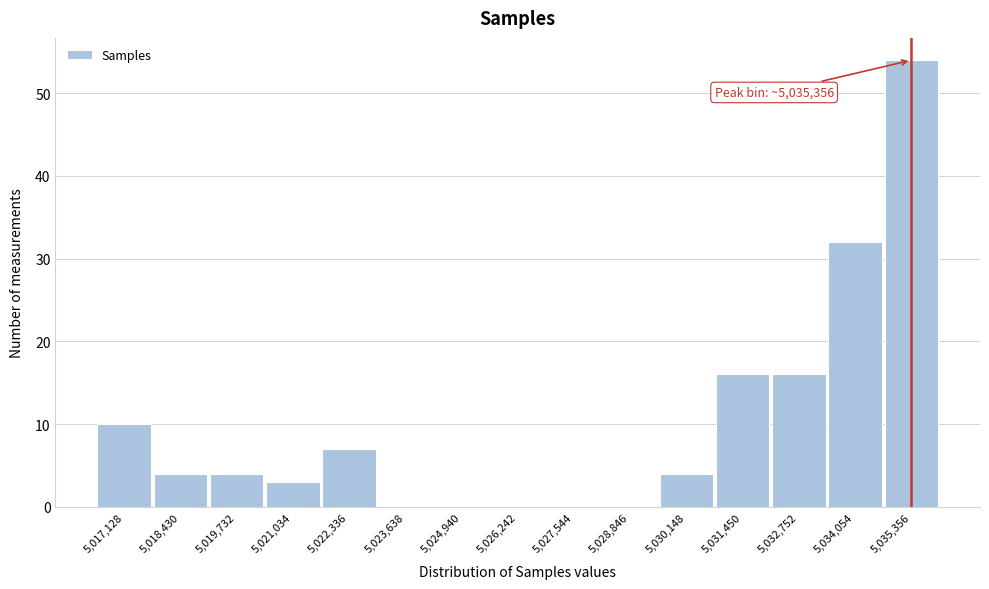

Over which range of the x-axis is the bar tallest?

5034800 to 5036000